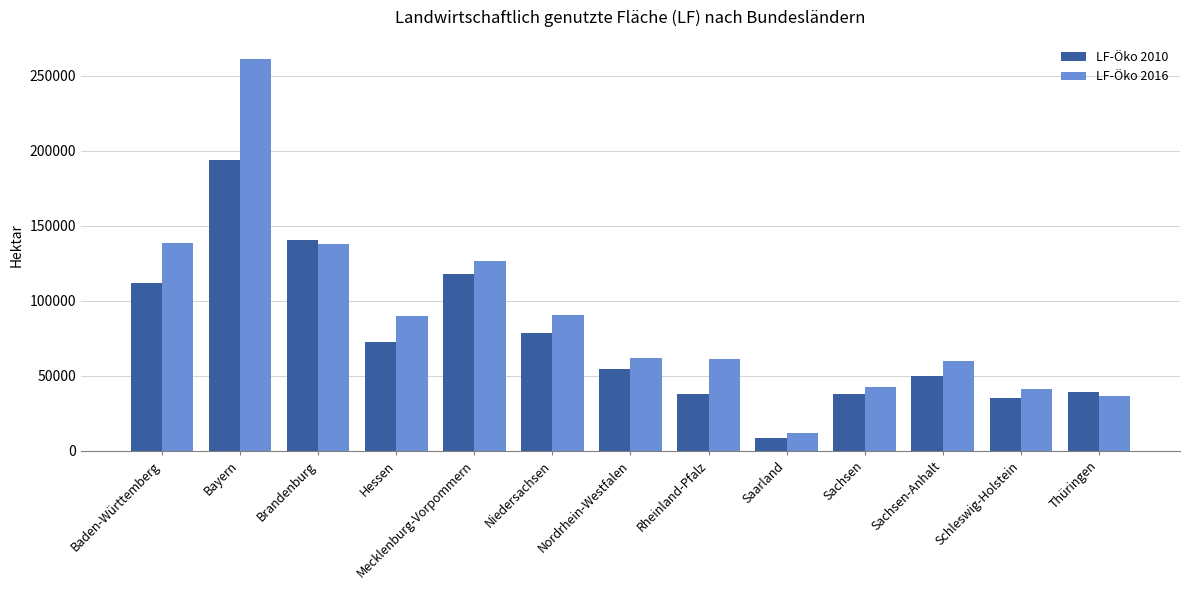

What is the label of the 4th bar from the right?

Sachsen